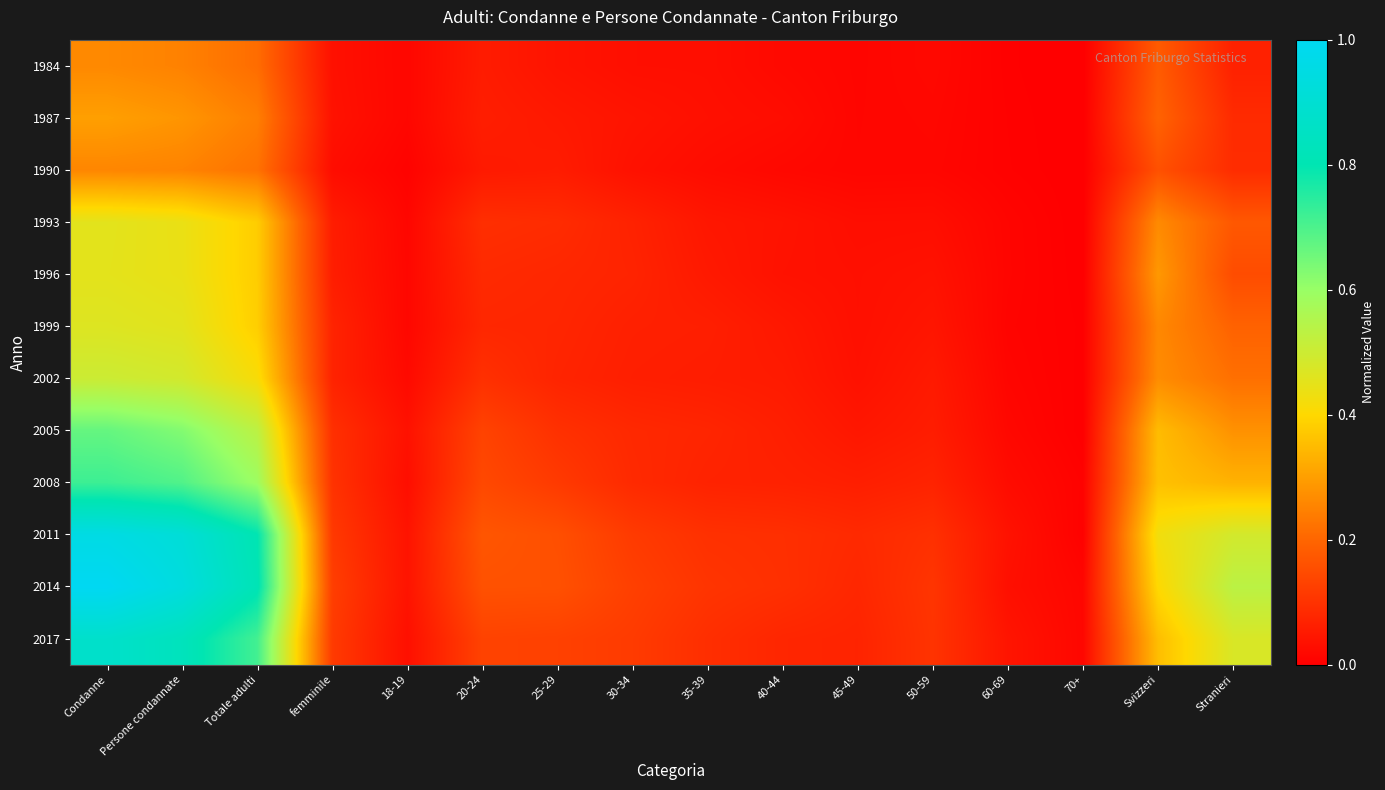

Which has a higher value, 50-59 or 18-19?

50-59